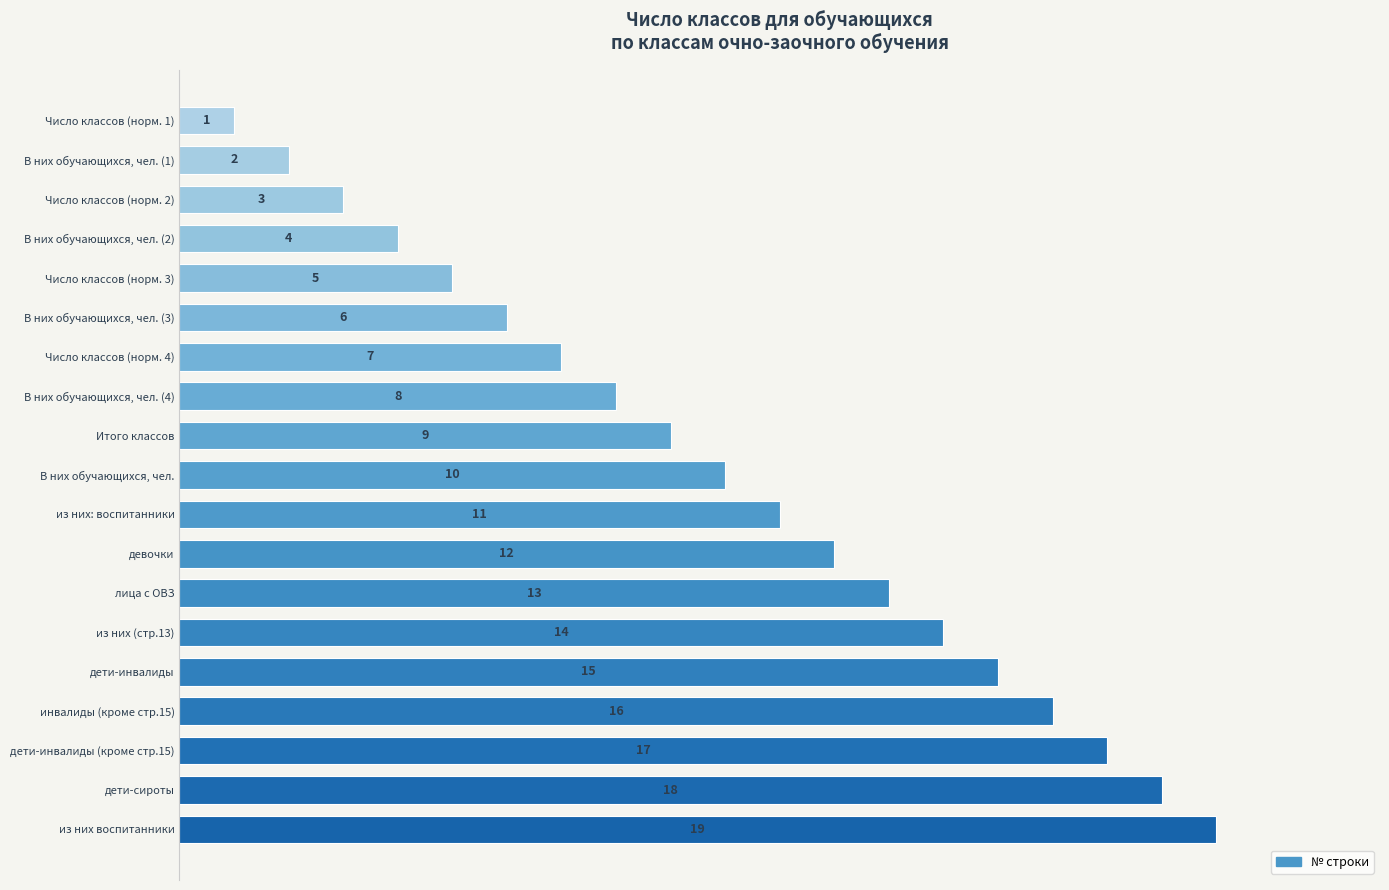

Where is the data nearest to the value 10?

В них обучающихся, чел.